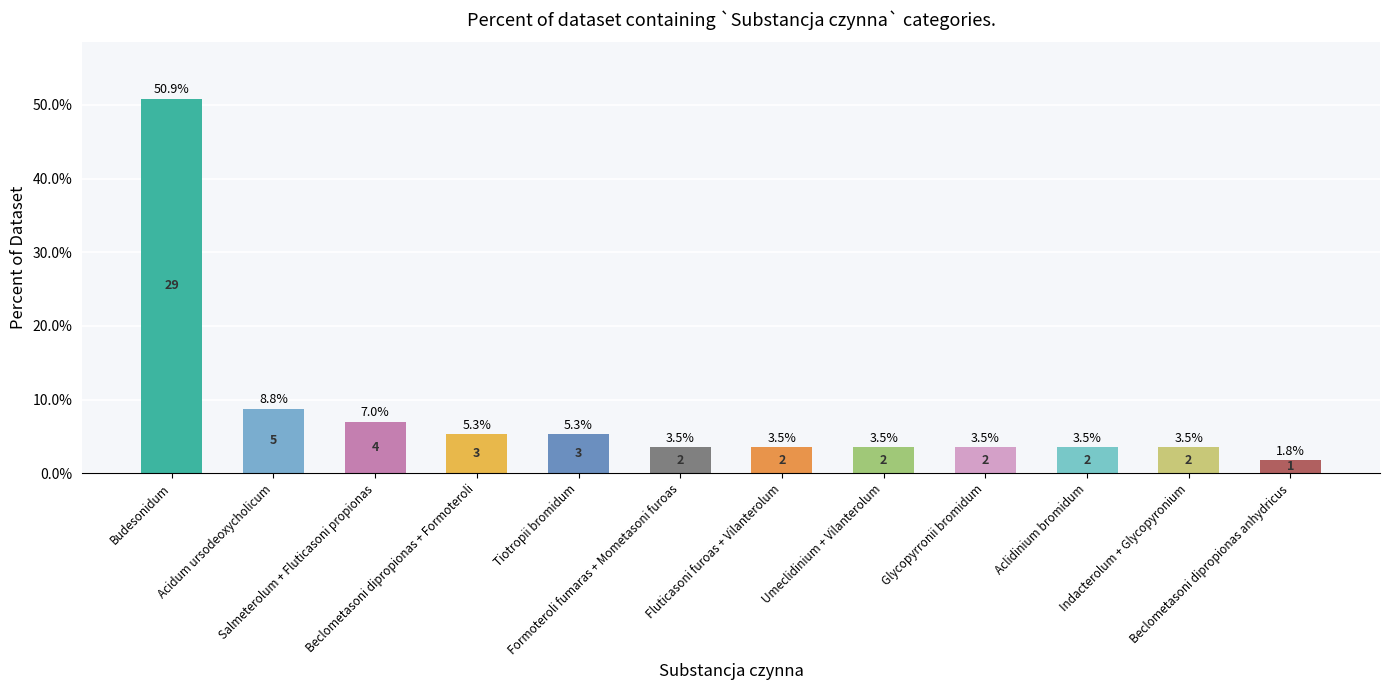

Does the chart contain any negative values?

No